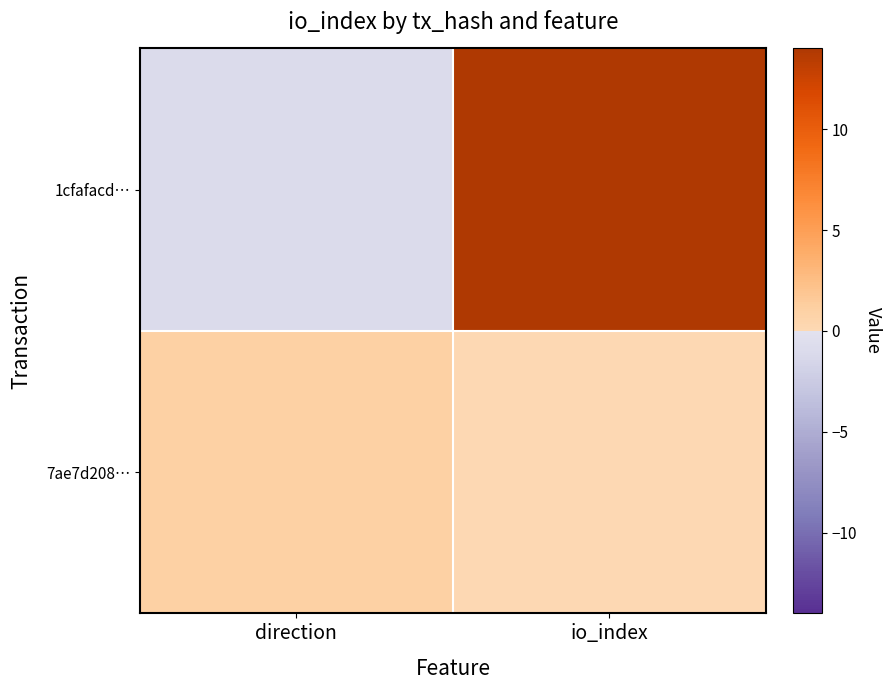

How many data points in 1cfafacd… are less than 14?

1